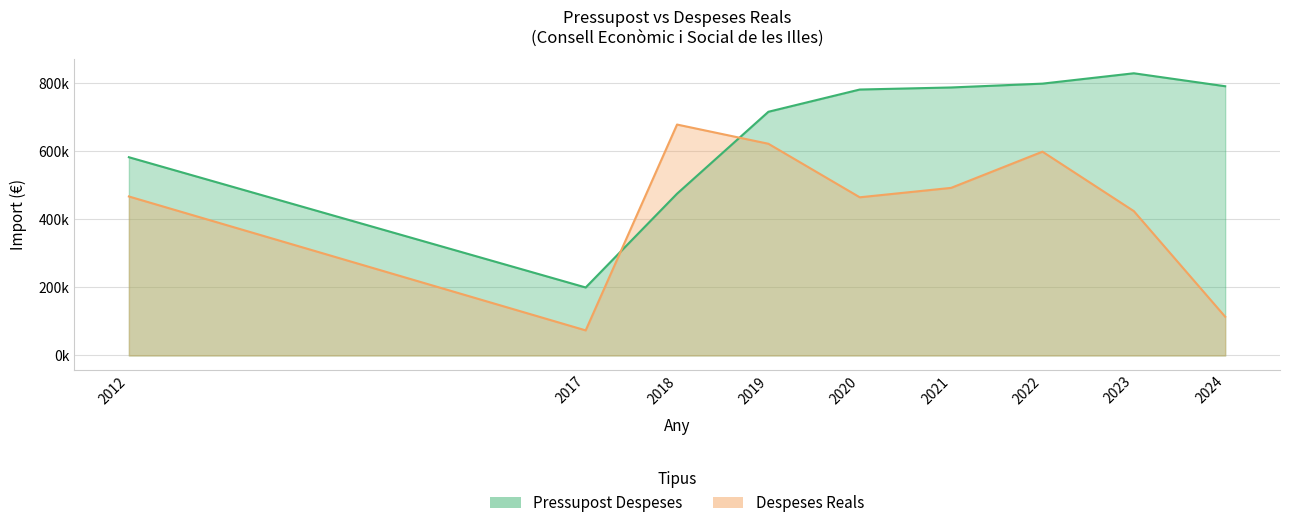

What is the greatest value displayed?

829978.0